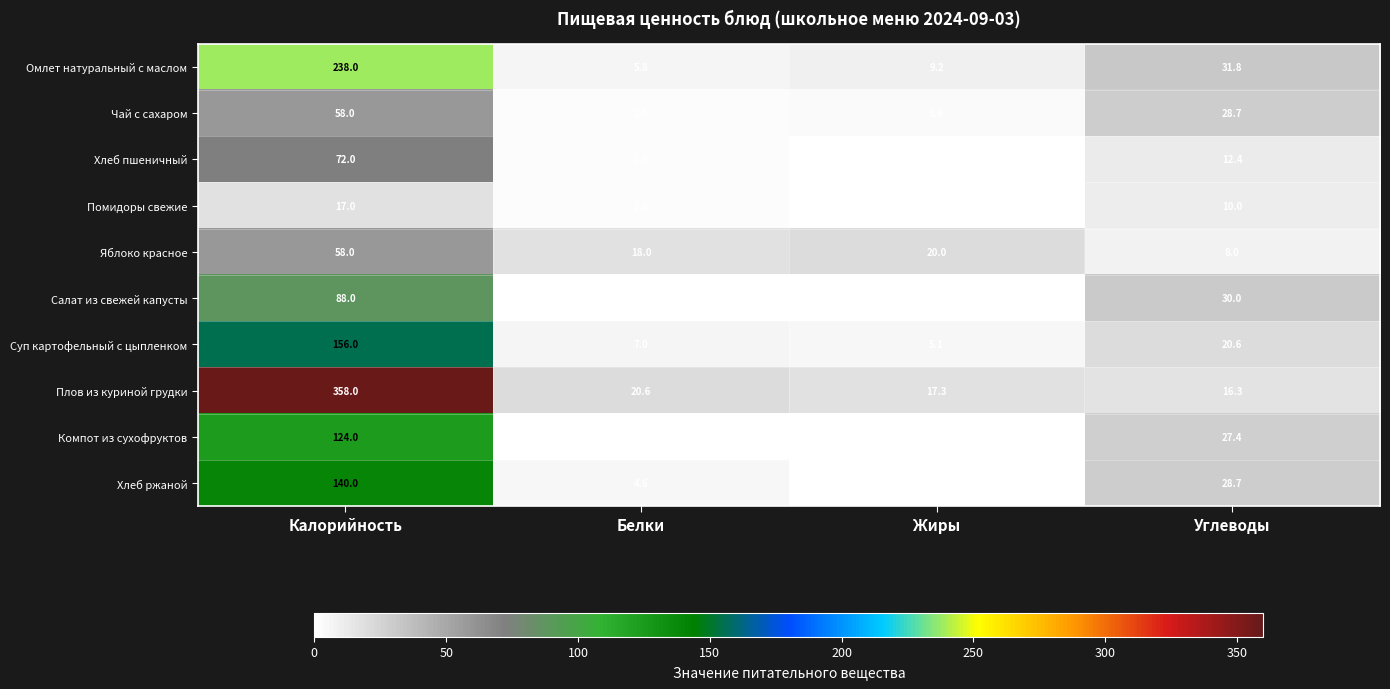

Rank the categories by Хлеб ржаной value from lowest to highest.

Жиры, Белки, Углеводы, Калорийность